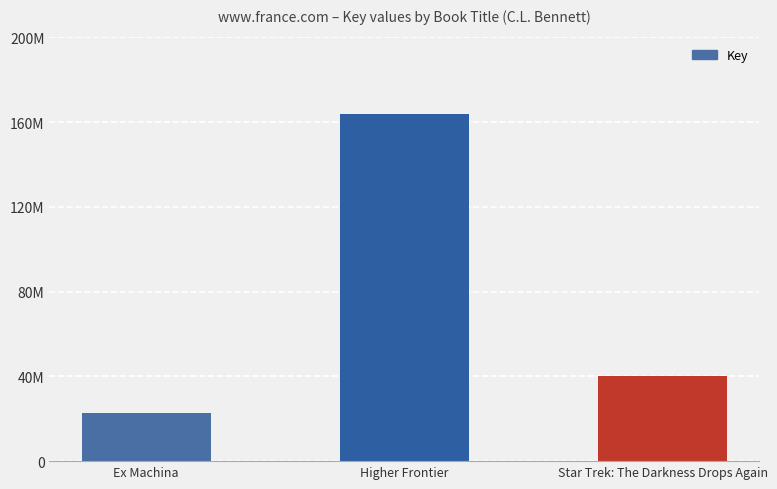

At which category does the chart reach its peak across all series?

Higher Frontier